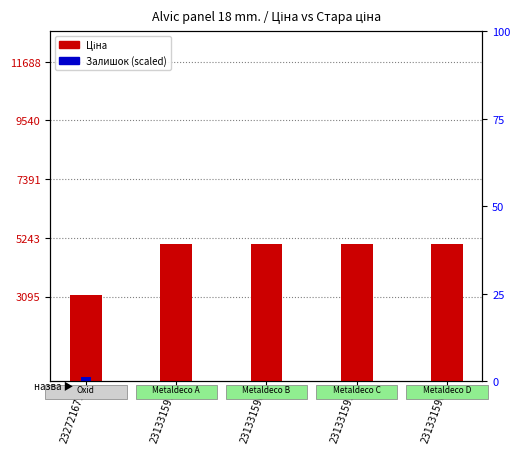

What is the sum of all Залишок (scaled) values?

151.9